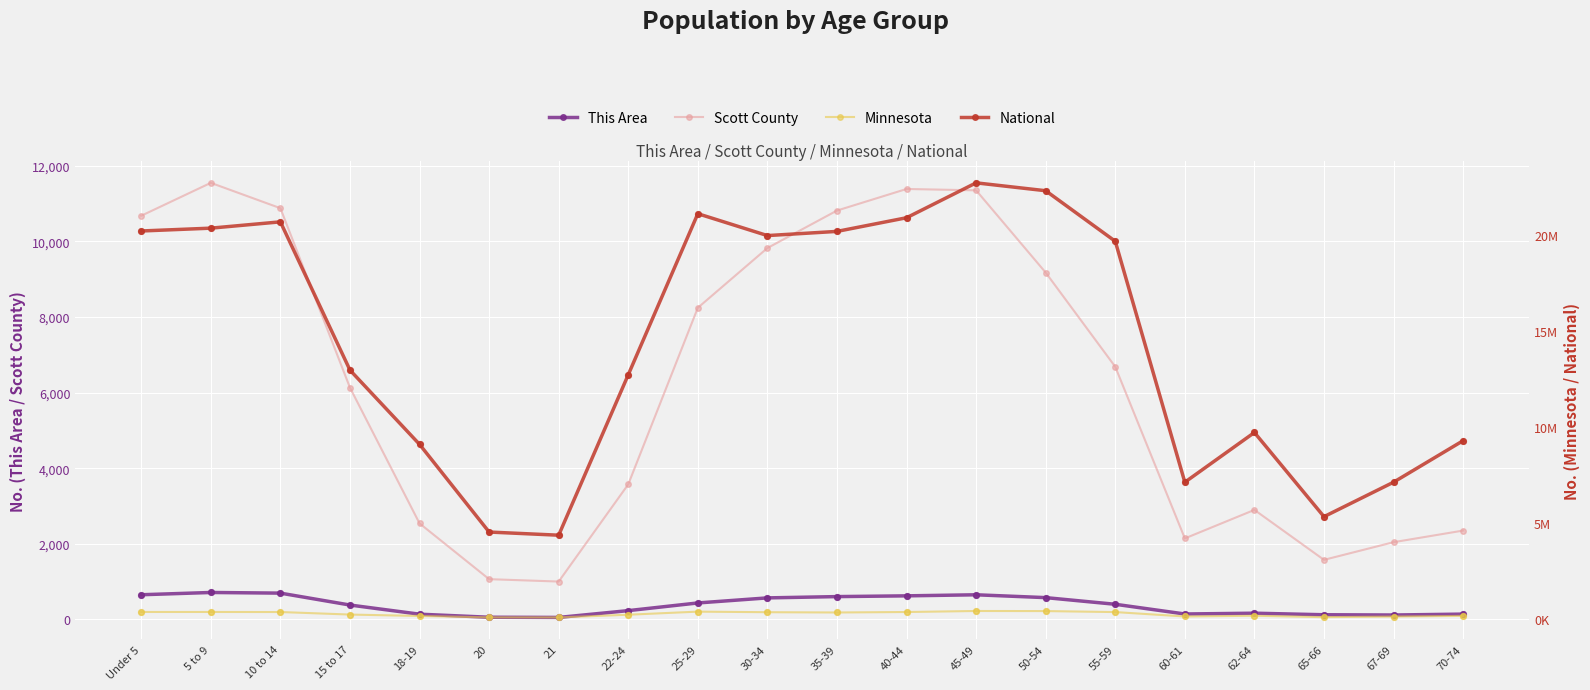

Which series has the widest spread of Y values?

National